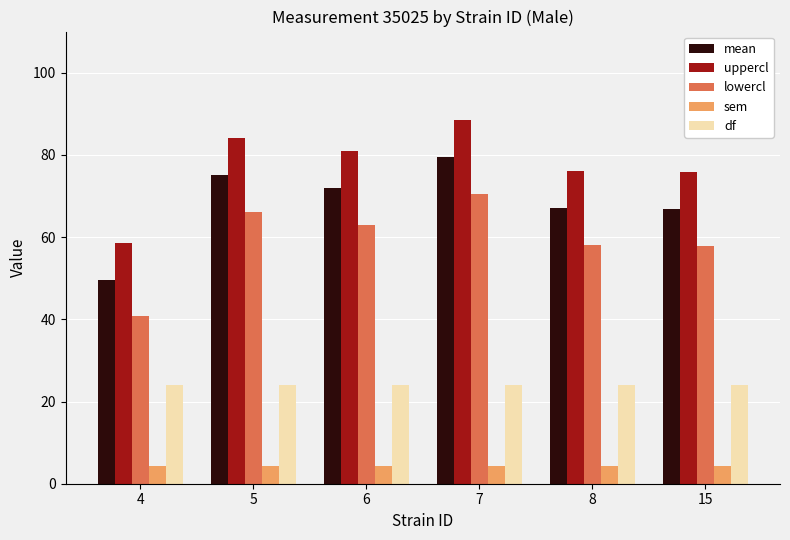

At which category does the chart reach its peak across all series?

7